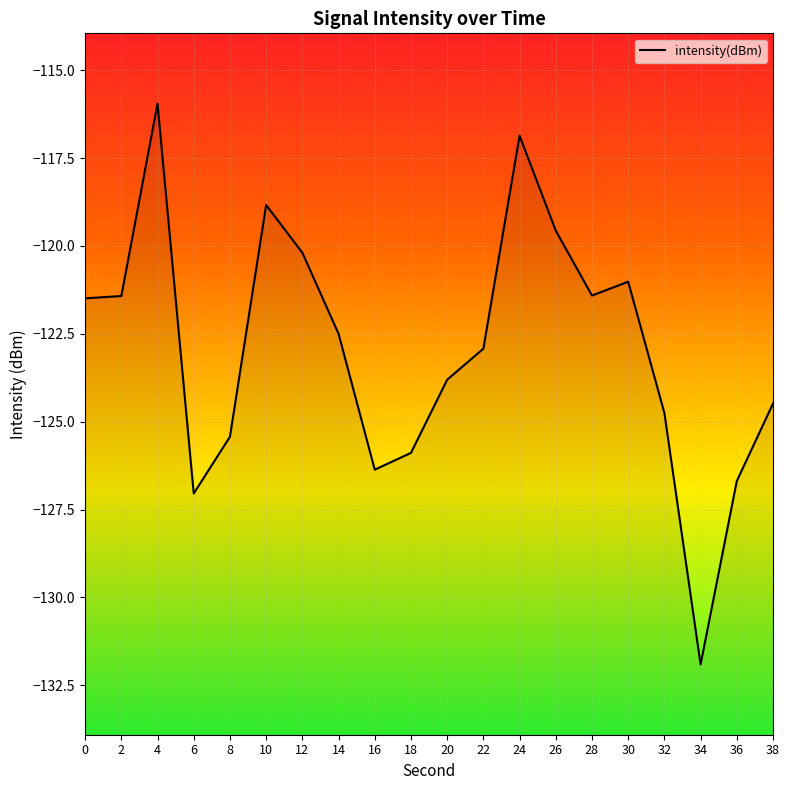

At which category does the chart reach its peak across all series?

4